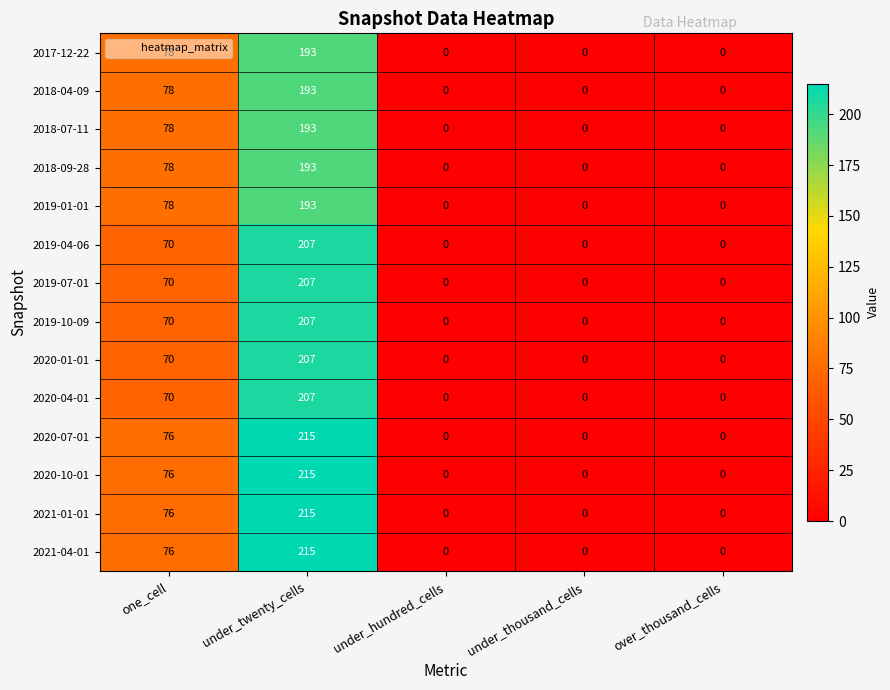

At which category is the sum across all series the highest?

under_twenty_cells